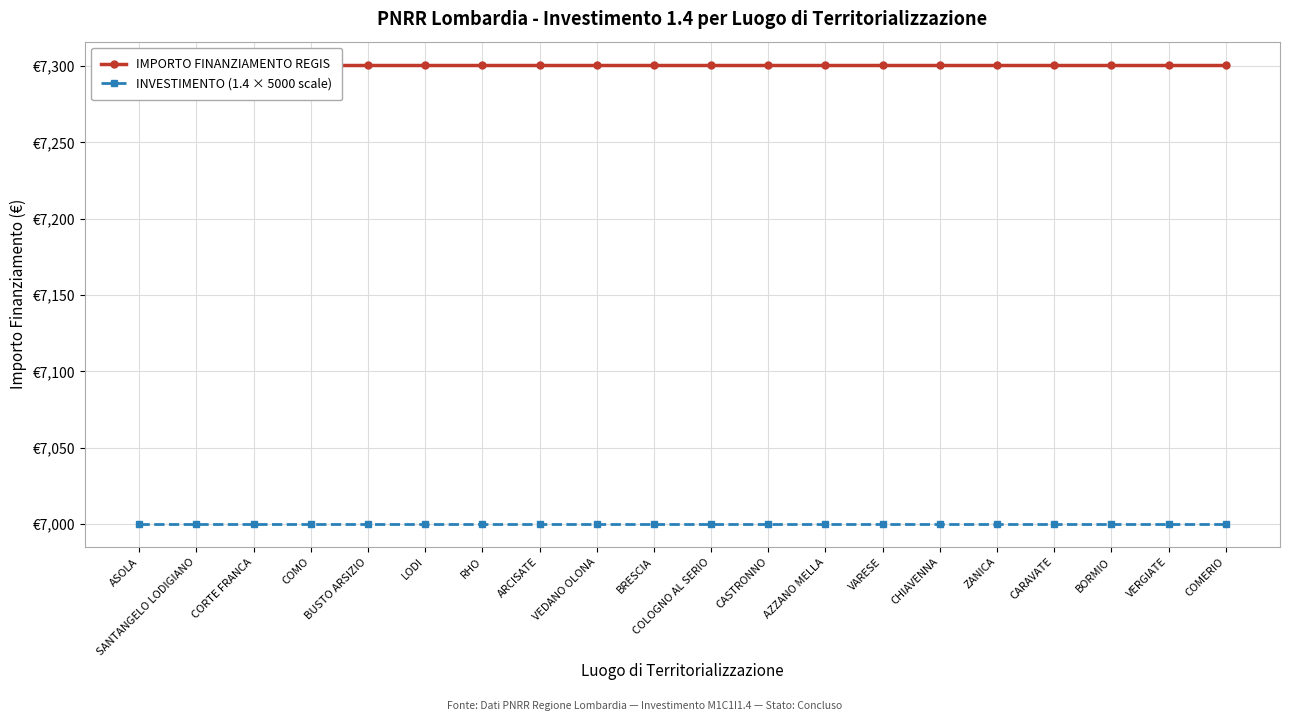

True or false: INVESTIMENTO (1.4 × 5000 scale) and IMPORTO FINANZIAMENTO REGIS cross at least once.

False